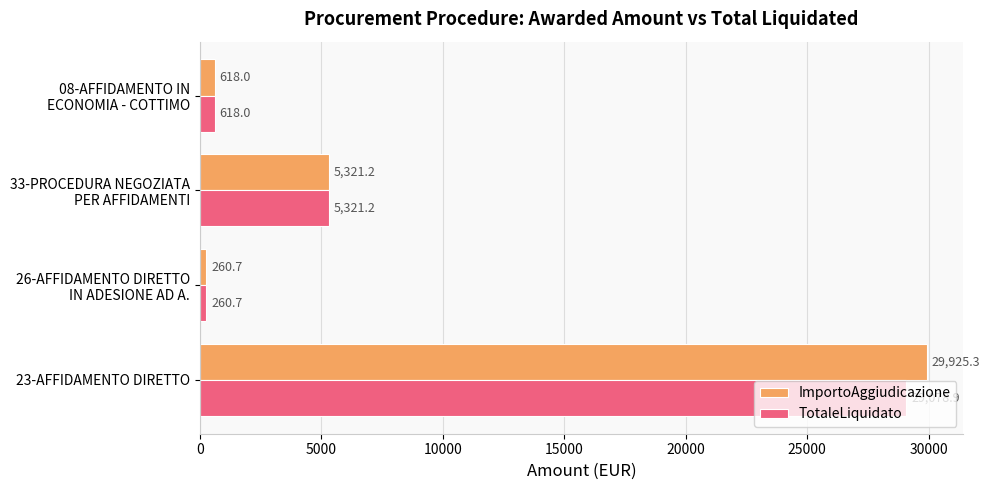

The value of ImportoAggiudicazione at 23-AFFIDAMENTO DIRETTO is 17271.6. True or false?

False